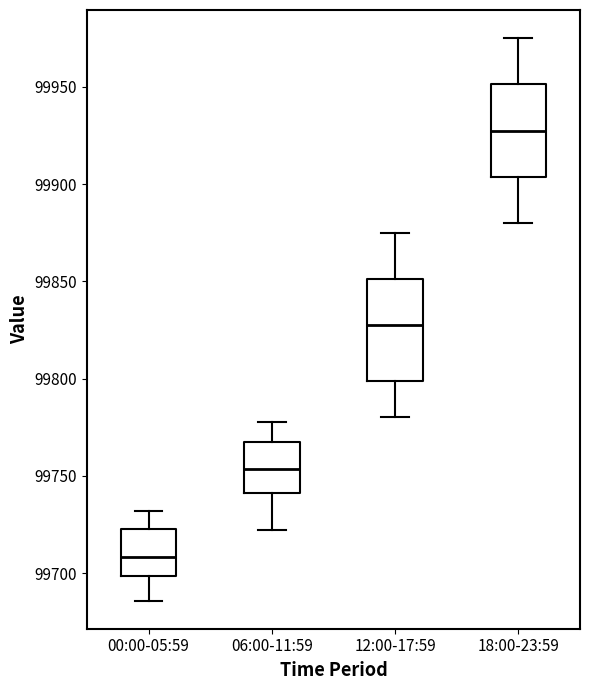

Which box's median line is the lowest?

00:00-05:59